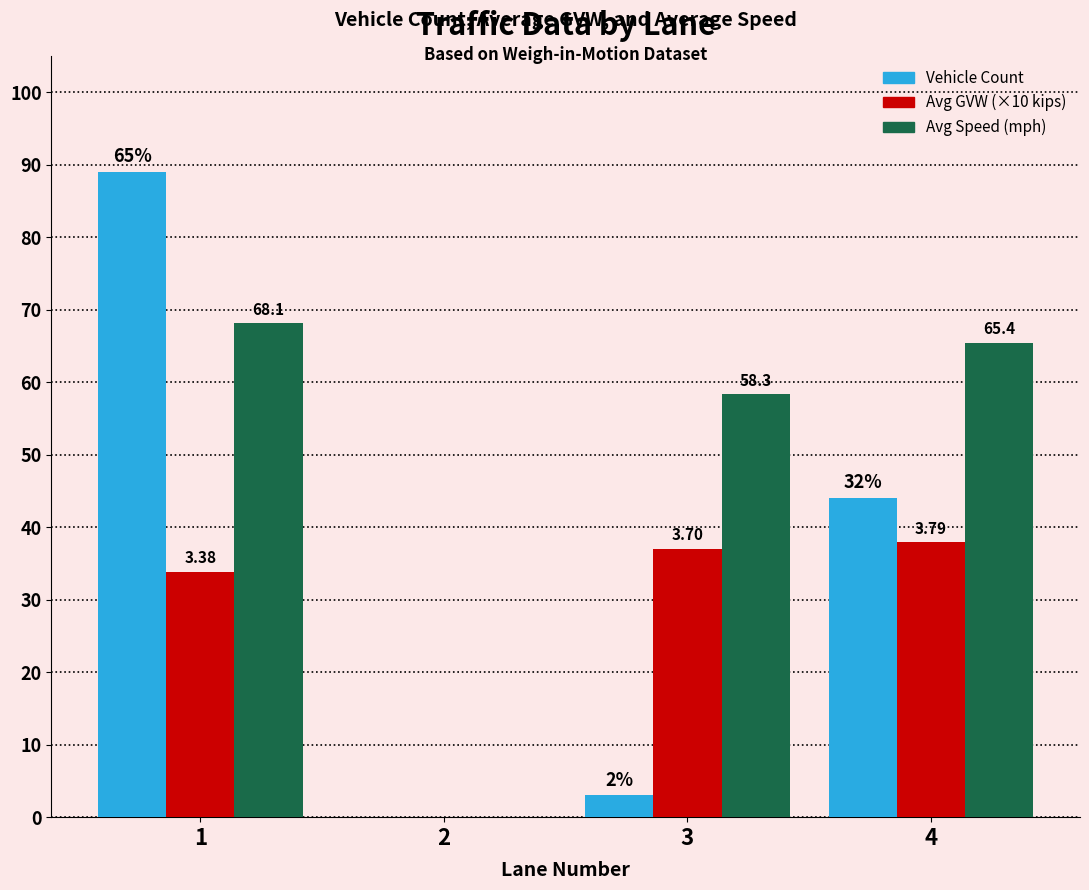

Are the bars horizontal?

No